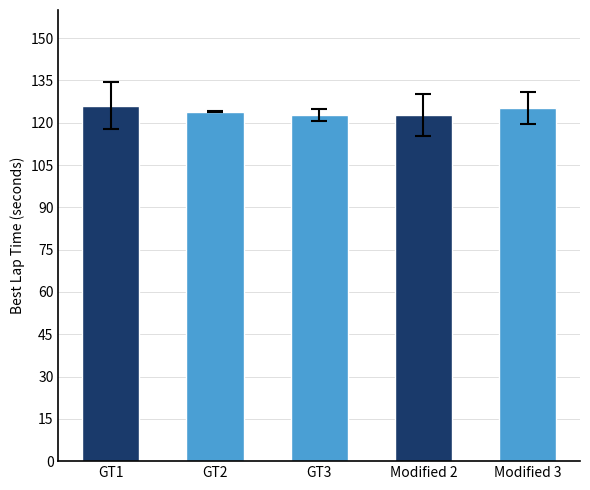

Which has a higher value, GT3 or Modified 3?

Modified 3